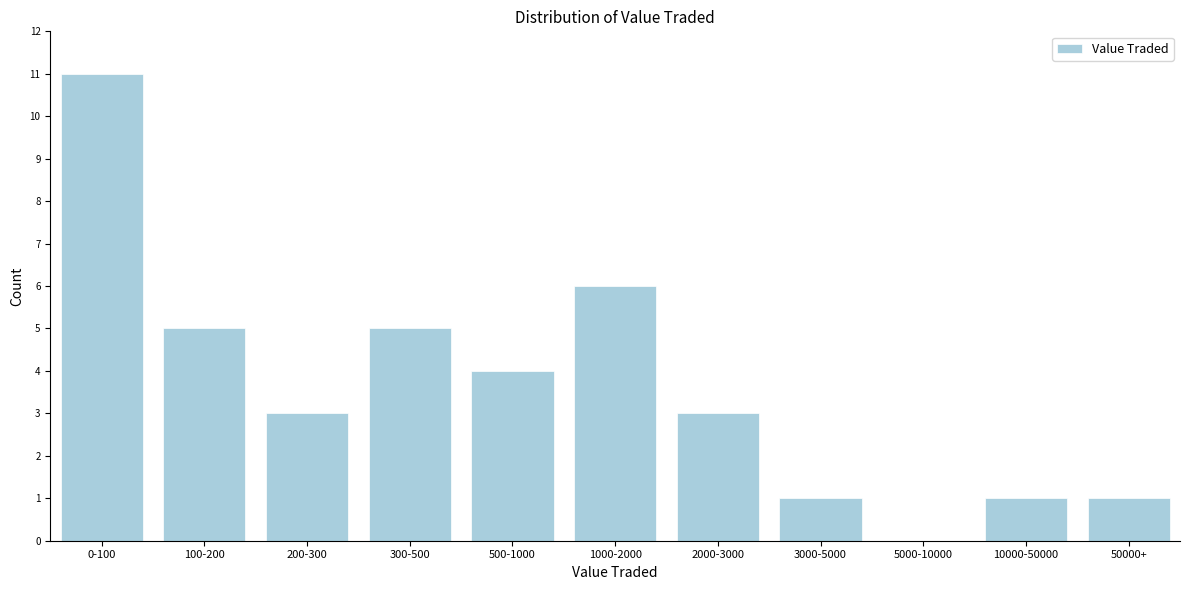

Reading left to right, what are all the values shown in this chart?

0-100=11	100-200=5	200-300=3	300-500=5	500-1000=4	1000-2000=6	2000-3000=3	3000-5000=1	5000-10000=0	10000-50000=1	50000+=1